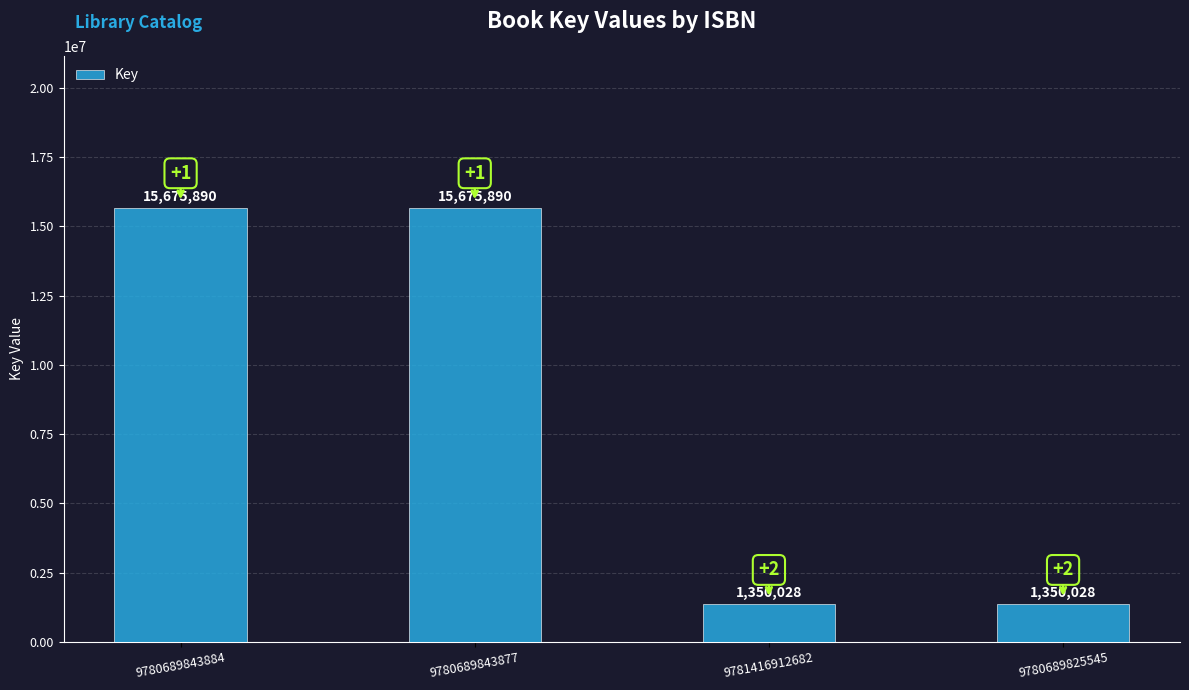

What is the value of the 2nd bar from the left?

15675890